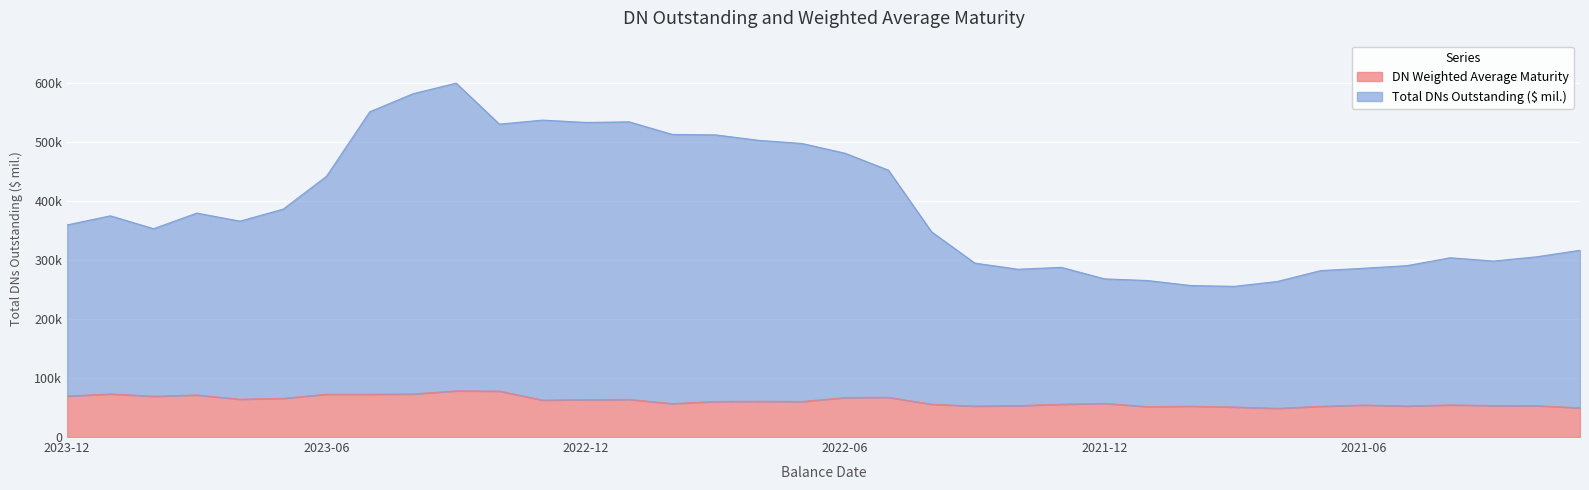

Where is Total DNs Outstanding ($ mil.) nearest to the value 427354?

2023-06